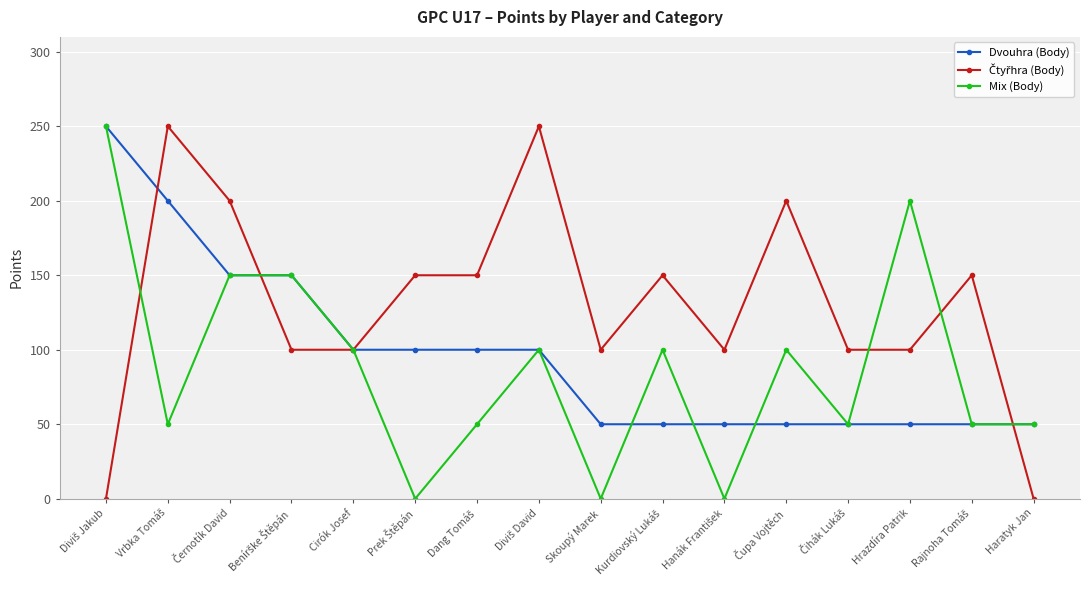

Is the value of Mix (Body) at Haratyk Jan greater than the value of Dvouhra (Body) at Cirók Josef?

No